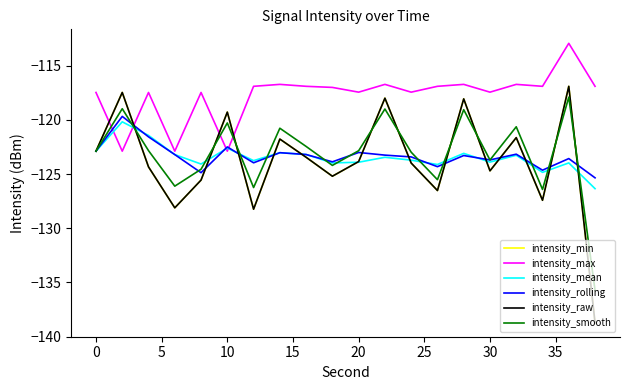

Reading right to left, what are all the values shown in this chart?

intensity_min: -138.7	-116.9	-127.4	-121.6	-124.7	-118.1	-126.5	-124.0	-118.0	-123.8	-125.2	-123.5	-121.8	-128.2	-119.3	-125.6	-128.1	-124.3	-117.5	-122.9
intensity_max: -116.9	-112.9	-116.9	-116.7	-117.4	-116.7	-116.9	-117.4	-116.7	-117.4	-117.0	-116.9	-116.7	-116.9	-122.9	-117.5	-122.9	-117.5	-122.9	-117.5
intensity_mean: -126.4	-124.0	-124.8	-123.3	-123.9	-123.1	-124.1	-123.7	-123.5	-123.9	-124.0	-123.2	-123.0	-123.8	-122.6	-124.1	-123.2	-121.4	-120.2	-122.9
intensity_rolling: -125.4	-123.6	-124.6	-123.2	-123.7	-123.3	-124.3	-123.4	-123.3	-123.0	-123.9	-123.2	-123.0	-124.0	-122.5	-124.9	-123.2	-121.6	-119.7	-122.9
intensity_raw: -138.7	-116.9	-127.4	-121.6	-124.7	-118.1	-126.5	-124.0	-118.0	-123.8	-125.2	-123.5	-121.8	-128.2	-119.3	-125.6	-128.1	-124.3	-117.5	-122.9
intensity_smooth: -135.7	-117.9	-126.4	-120.6	-123.7	-119.1	-125.5	-123.0	-119.0	-122.8	-124.2	-122.5	-120.8	-126.2	-120.3	-124.6	-126.1	-122.8	-119.0	-122.9